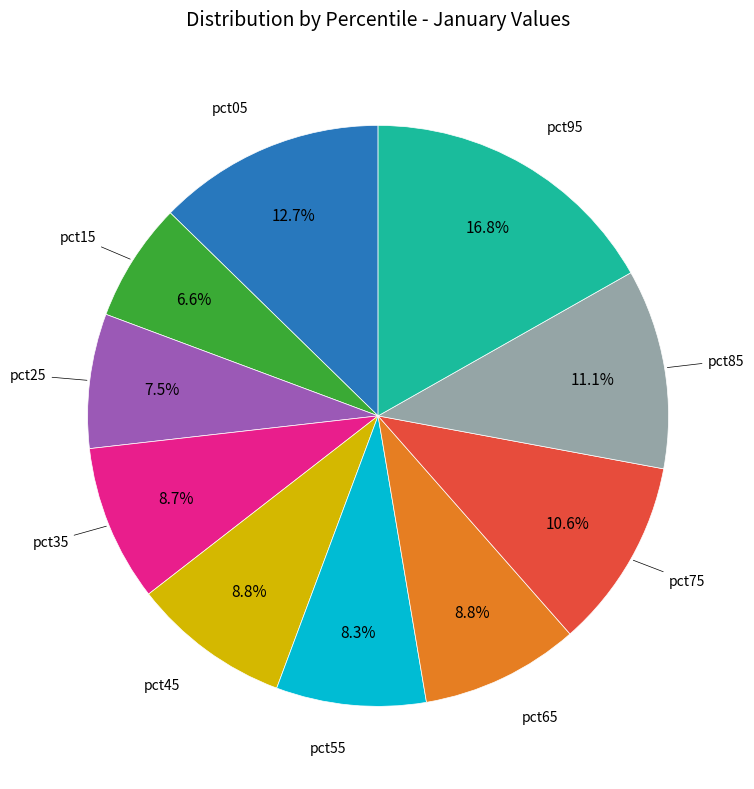

Is there a majority slice in this chart?

No